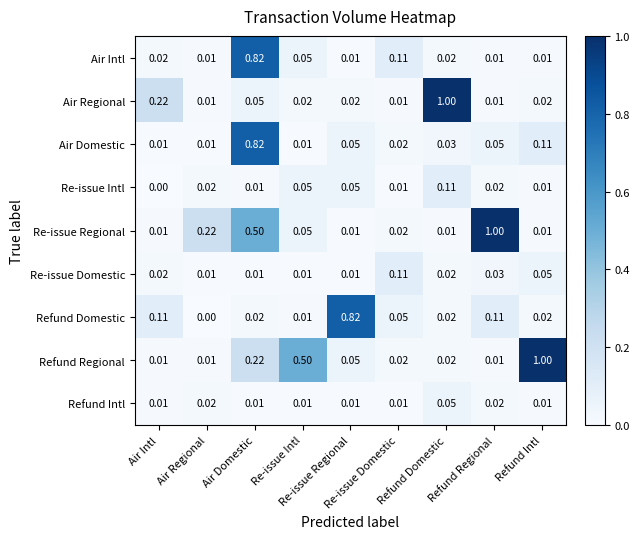

Which series has the widest spread of values?

Re-issue Regional